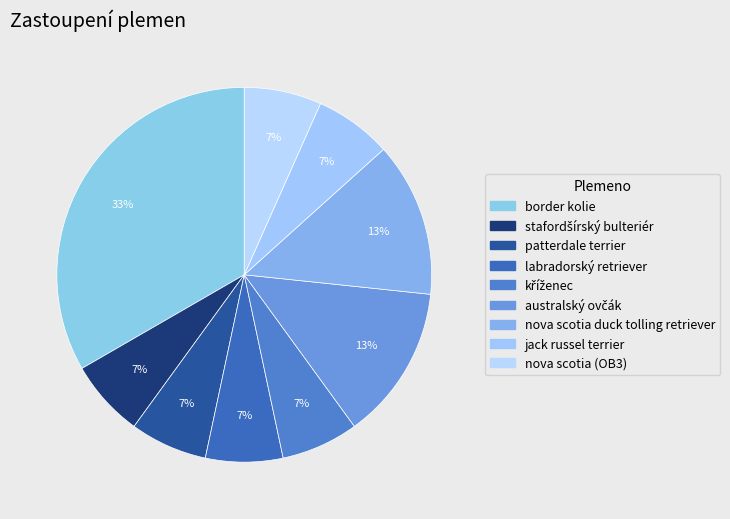

How many segments does this pie chart have?

9